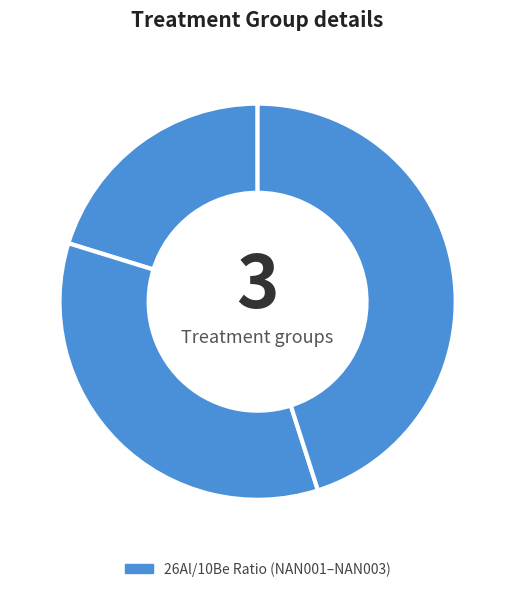

How many slices are in this pie chart?

3